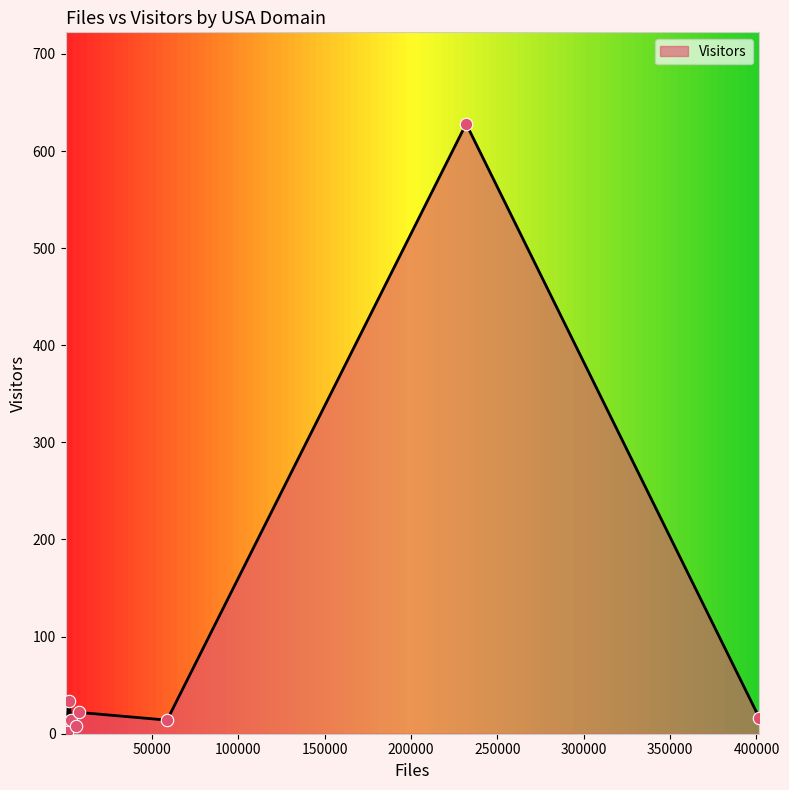

What is the ratio of the value at 9 to the value at 19?

10.0